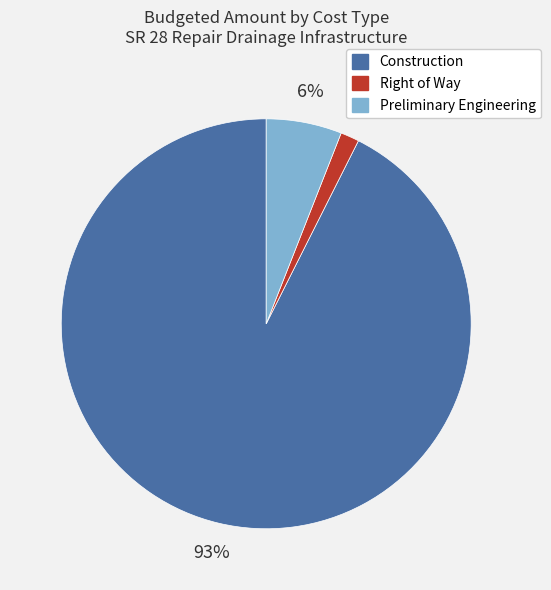

Is Preliminary Engineering the majority of the pie?

No